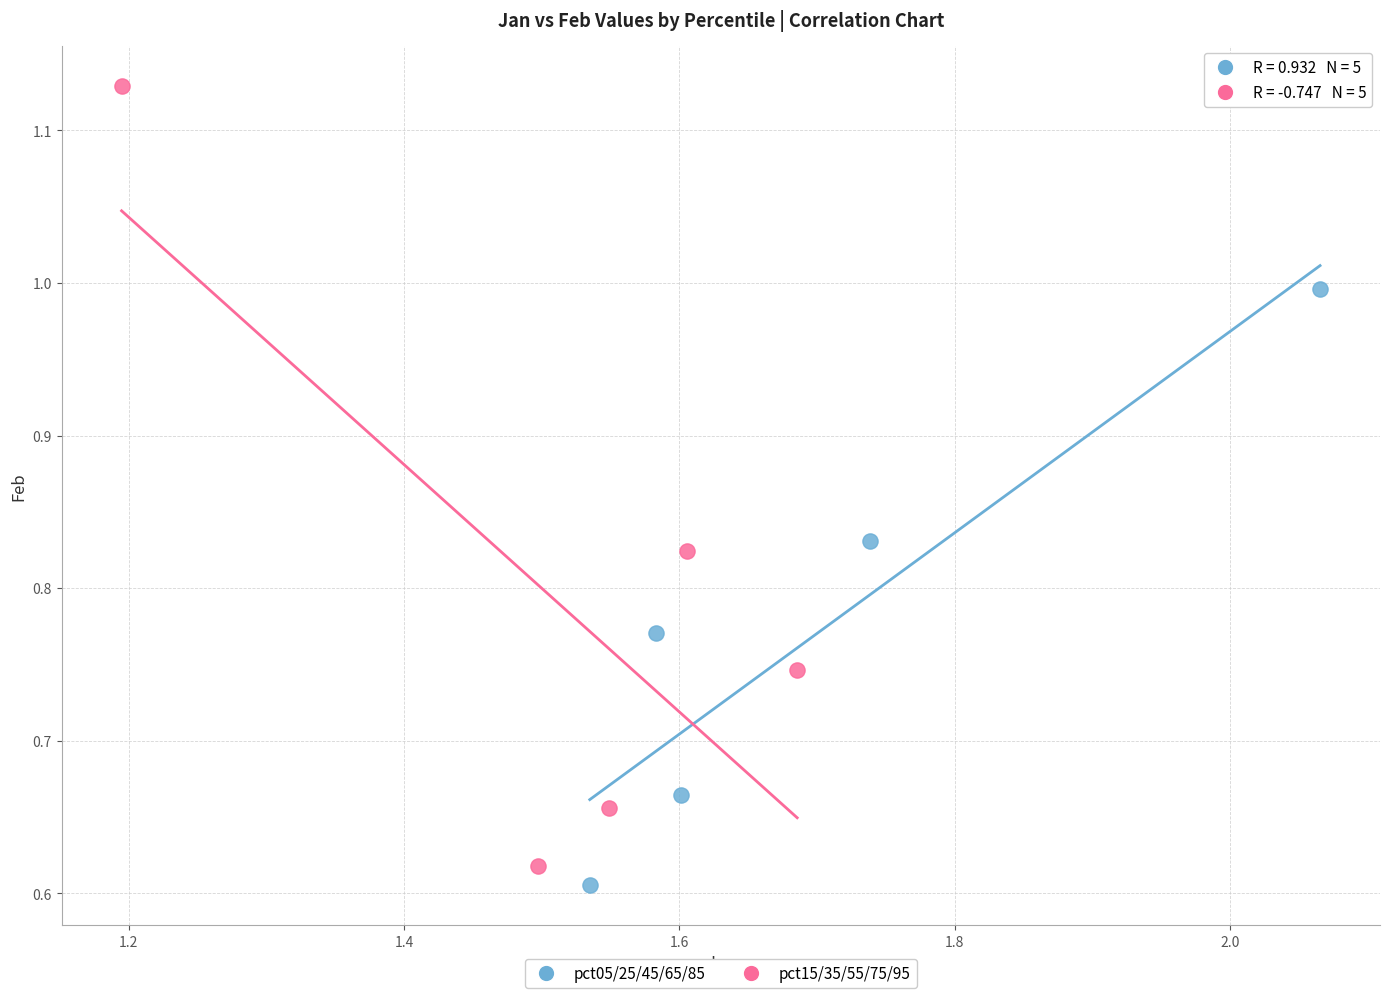

Which series contains the highest Y value?

pct15/35/55/75/95